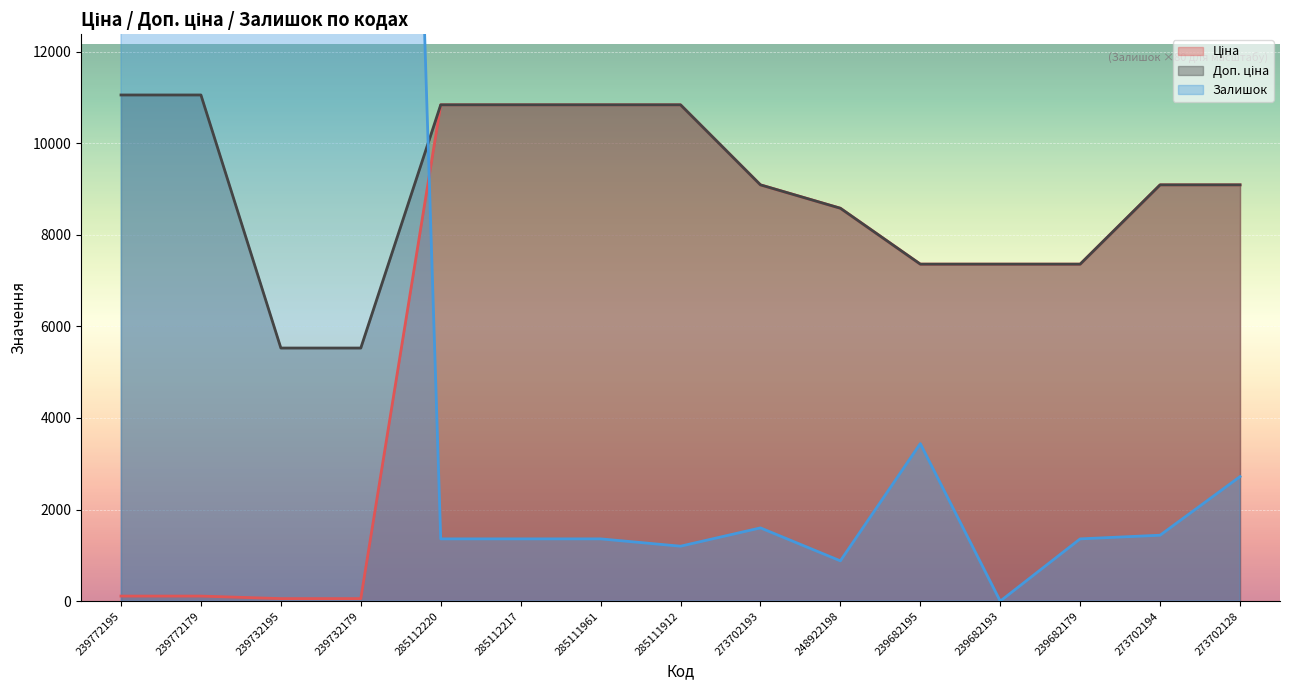

At which label does Залишок first exceed 1440?

239772195